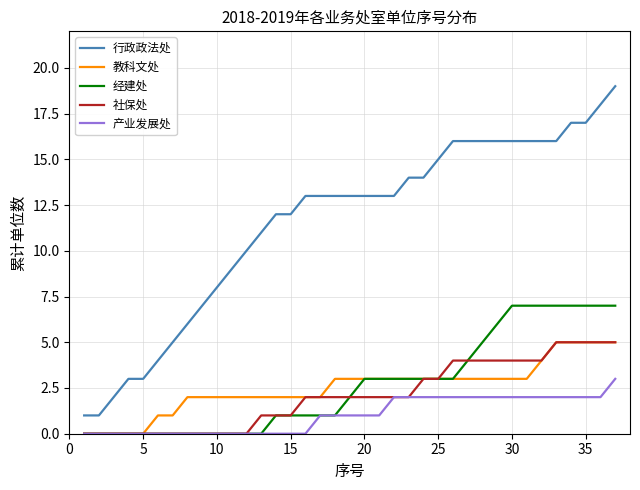

What is the difference between the second highest and minimum values in the 教科文处 series?

5